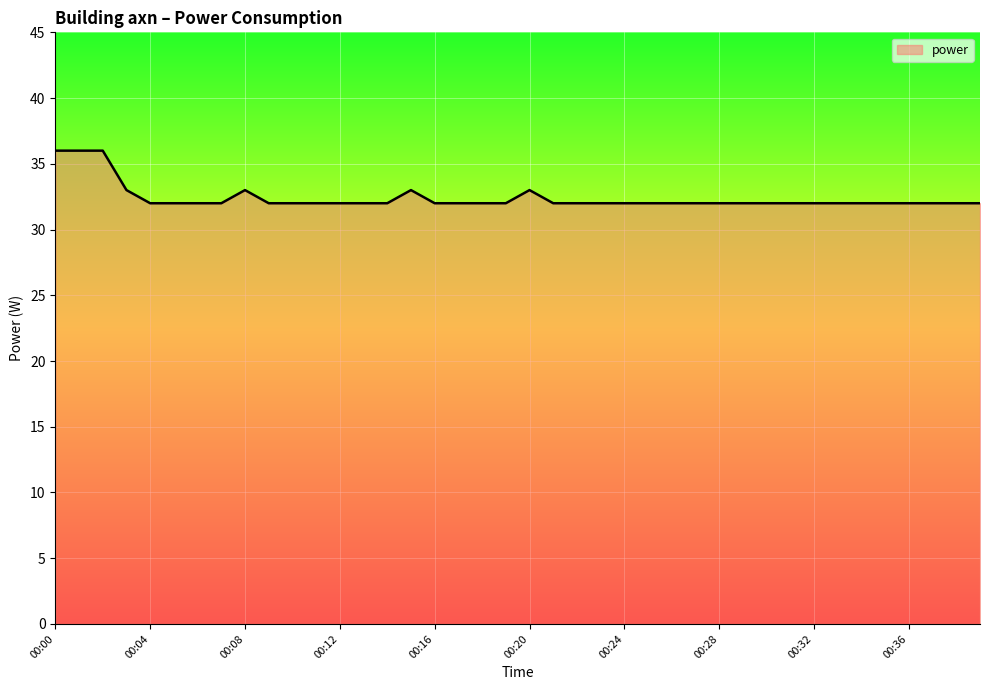

What is the minimum value shown in the chart?

32